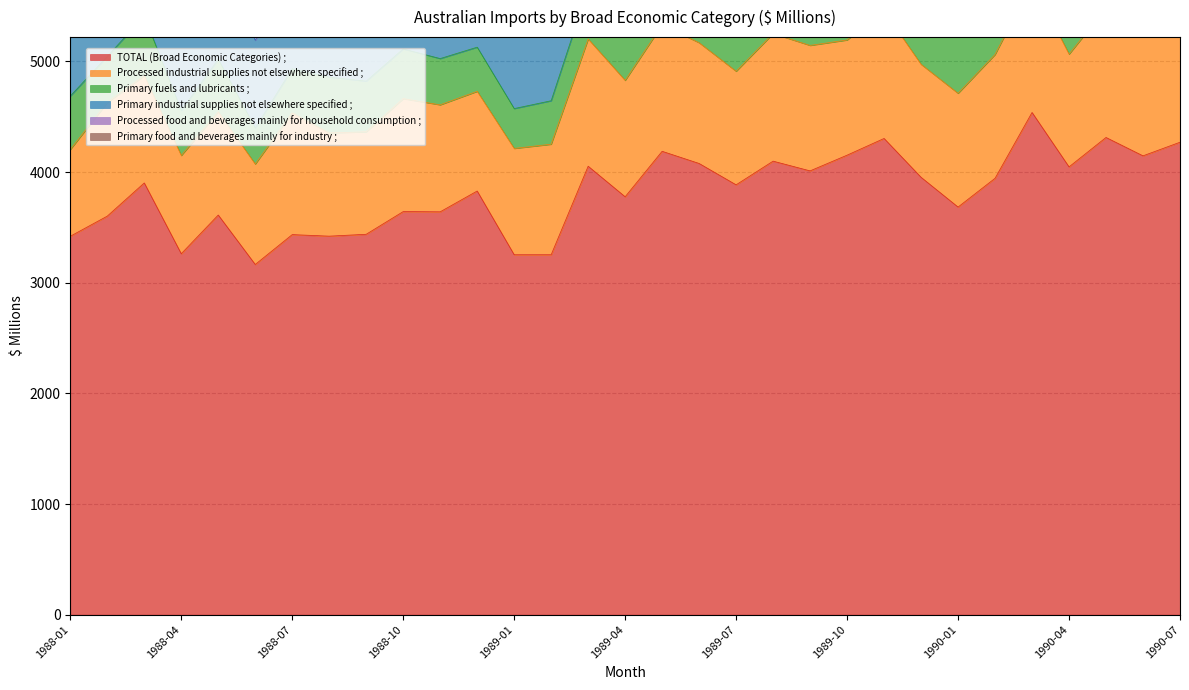

Is the value of Primary food and beverages mainly for industry ; at 1989-12 greater than the value of TOTAL (Broad Economic Categories) ; at 1989-12?

No